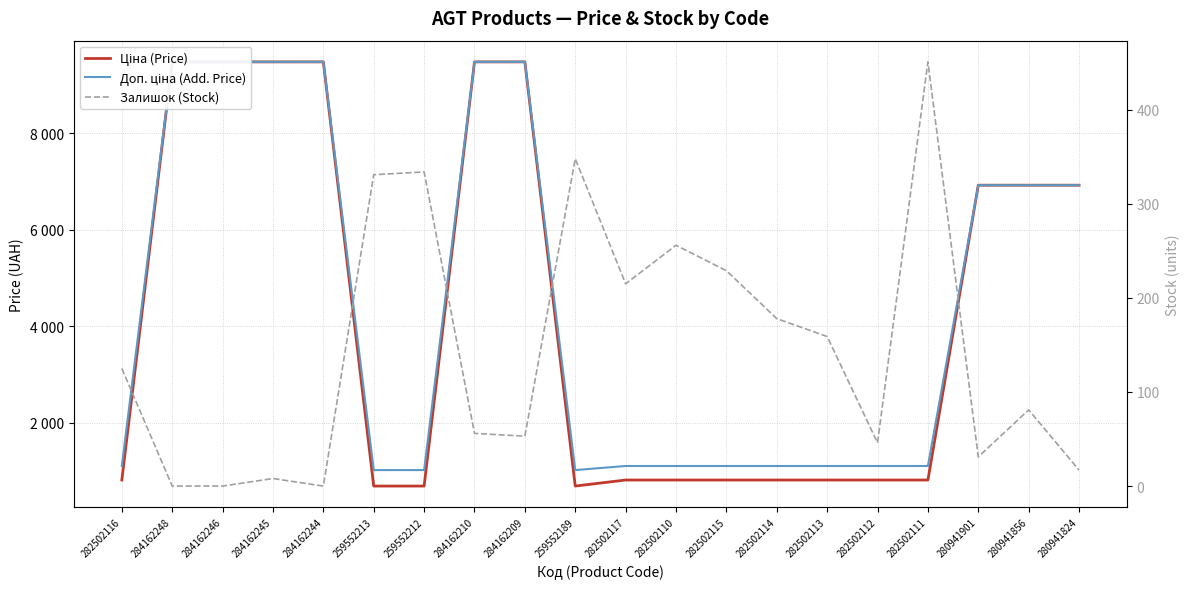

What is the sum of the Доп. ціна (Add. Price) values at 280941901 and 284162209?

16405.7